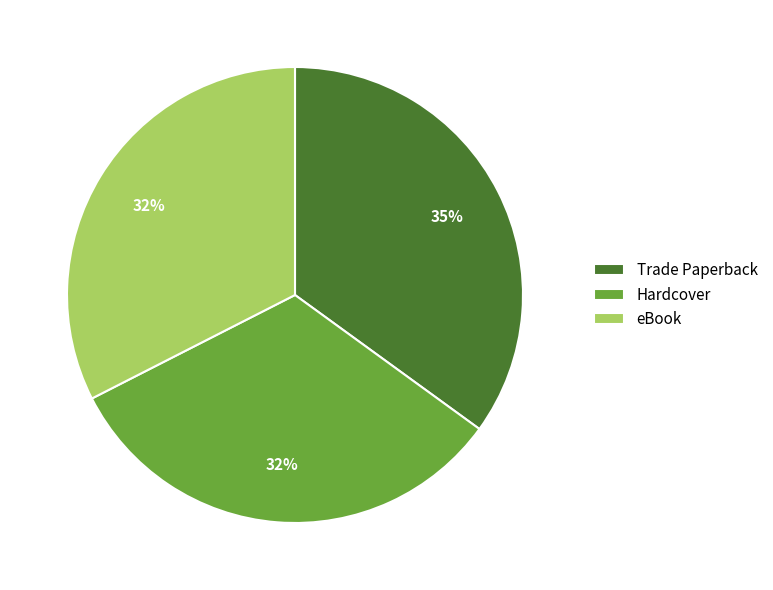

Is the sum of Hardcover and eBook greater than half?

Yes